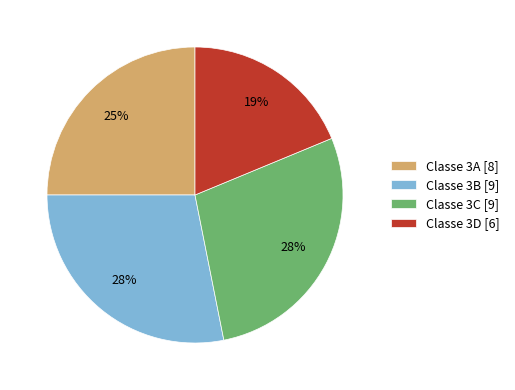

To the nearest percent, what is the average slice percentage?

25%